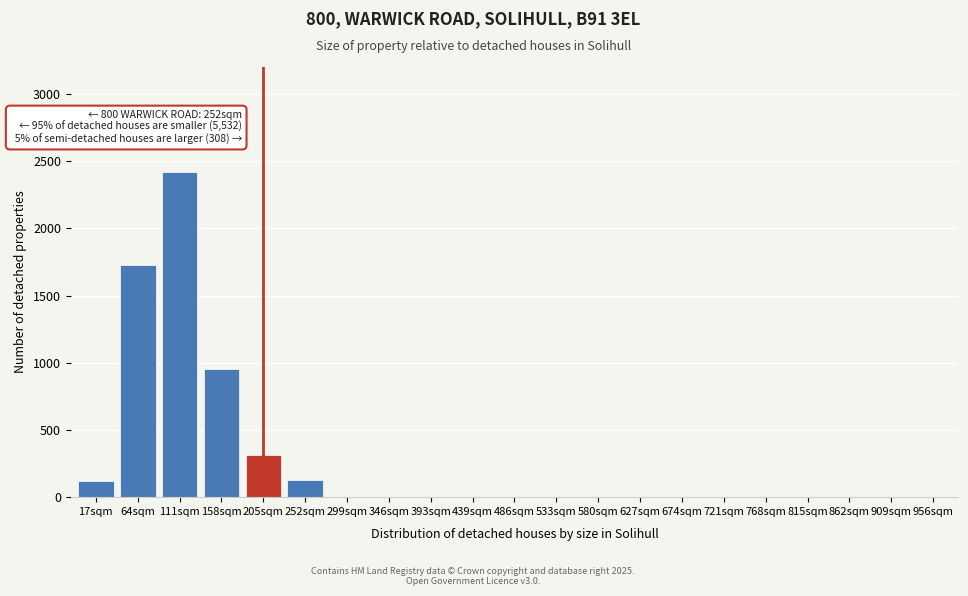

What is the change in value from 64sqm to 439sqm?

-1730